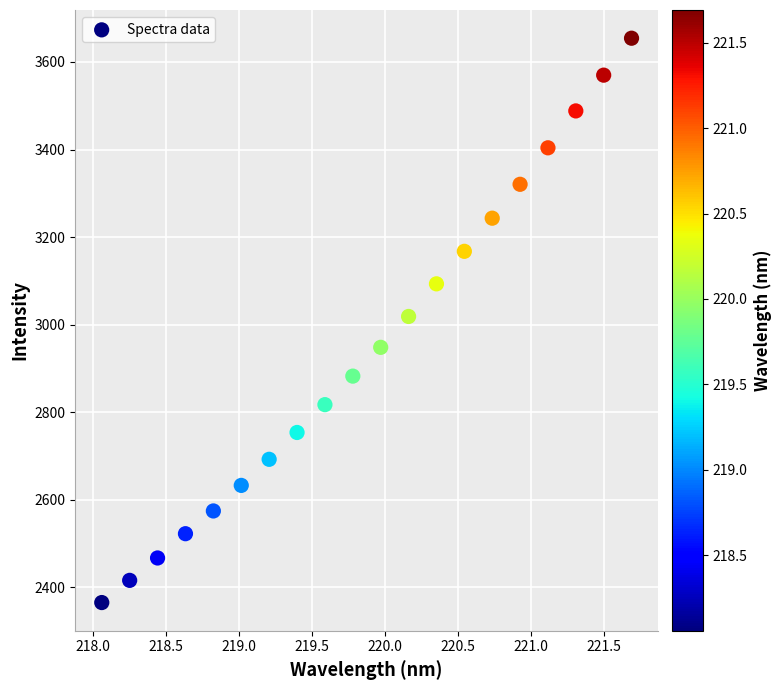

What is the range of X values (max minus min)?

3.6